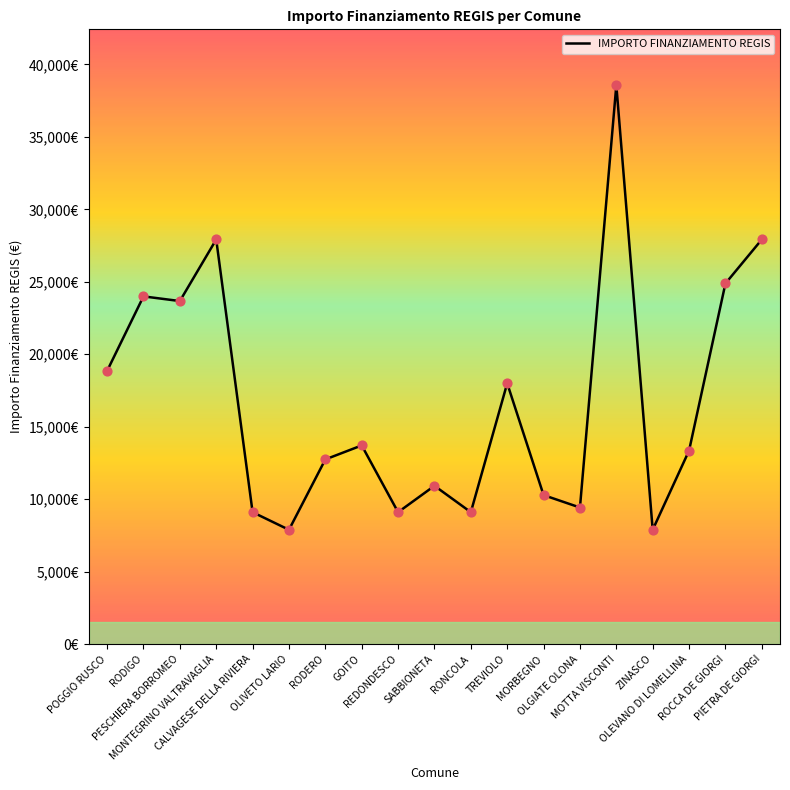

What is the ratio of the value at POGGIO RUSCO to the value at PIETRA DE GIORGI?

0.7